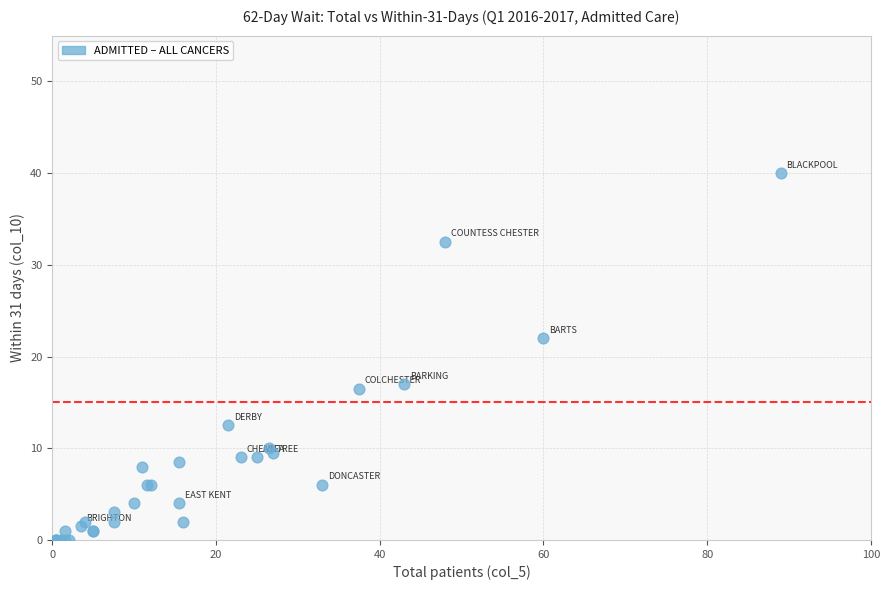

What Y value in the scatter plot is closest to 20?

22.0